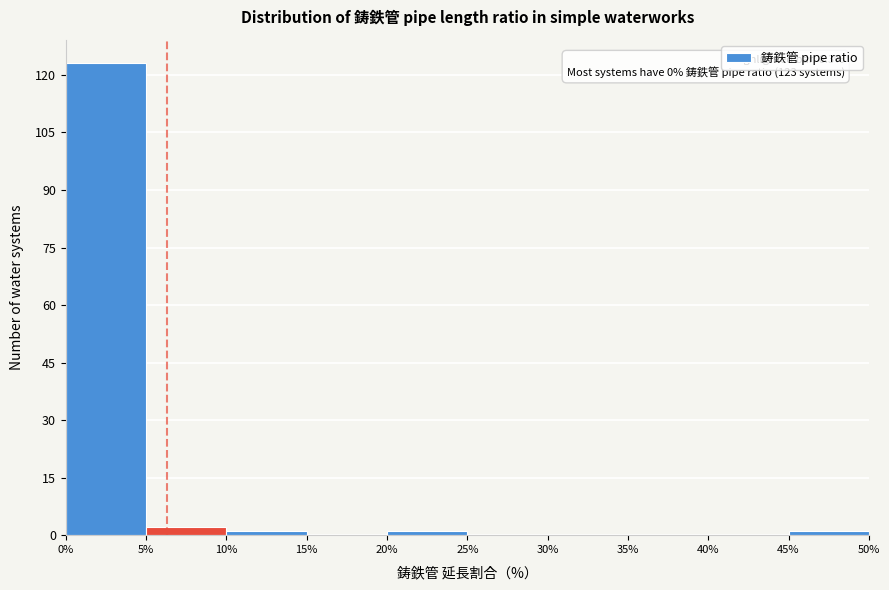

Which range on the x-axis has the tallest bar?

0% to 5%